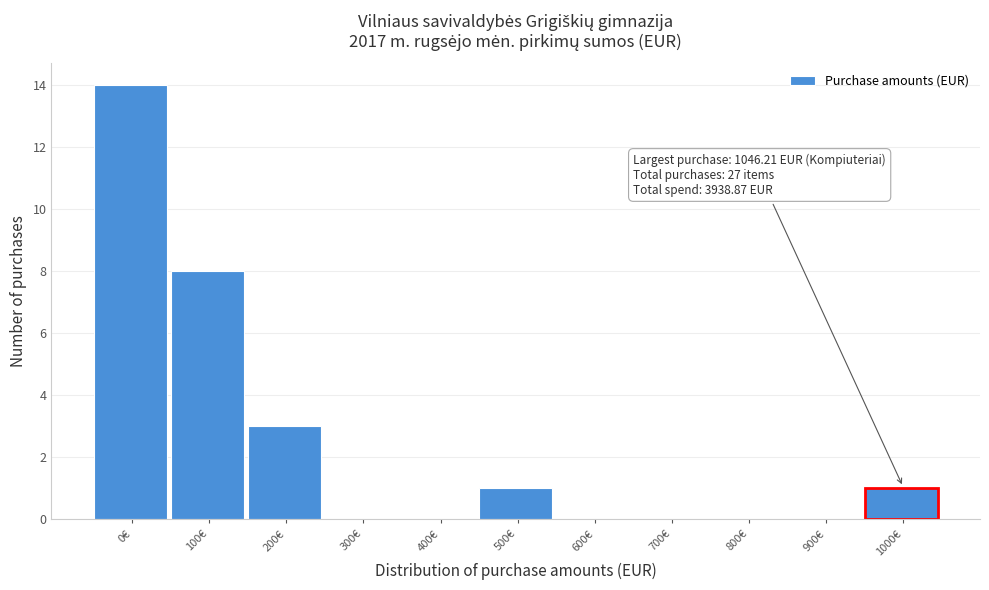

Reading left to right, transcribe all the data shown in this chart.

0€=14	100€=8	200€=3	300€=0	400€=0	500€=1	600€=0	700€=0	800€=0	900€=0	1000€=1